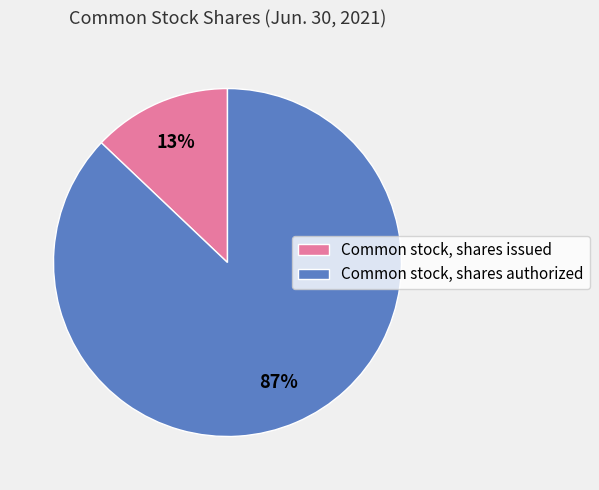

Which has a higher value, Common stock, shares issued or Common stock, shares authorized?

Common stock, shares authorized